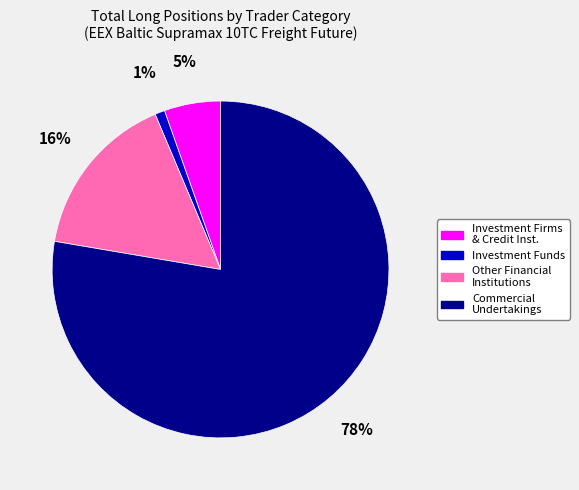

Rank the categories by value from highest to lowest.

Commercial Undertakings, Other Financial Institutions, Investment Firms & Credit Inst., Investment Funds